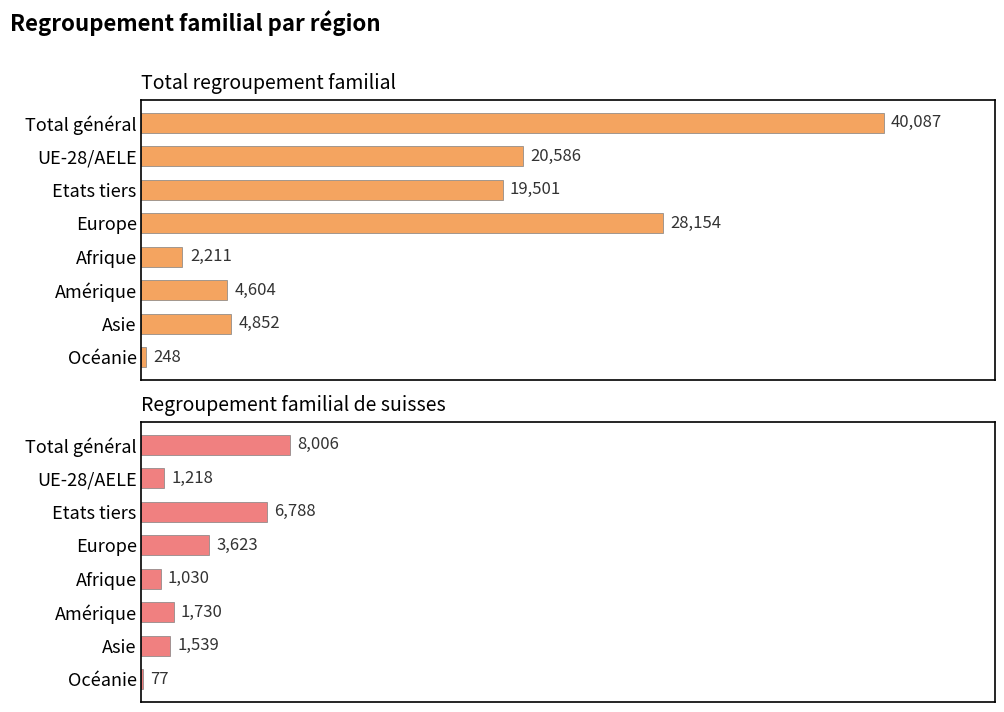

What is the sum of all Total regroupement familial values?

120243